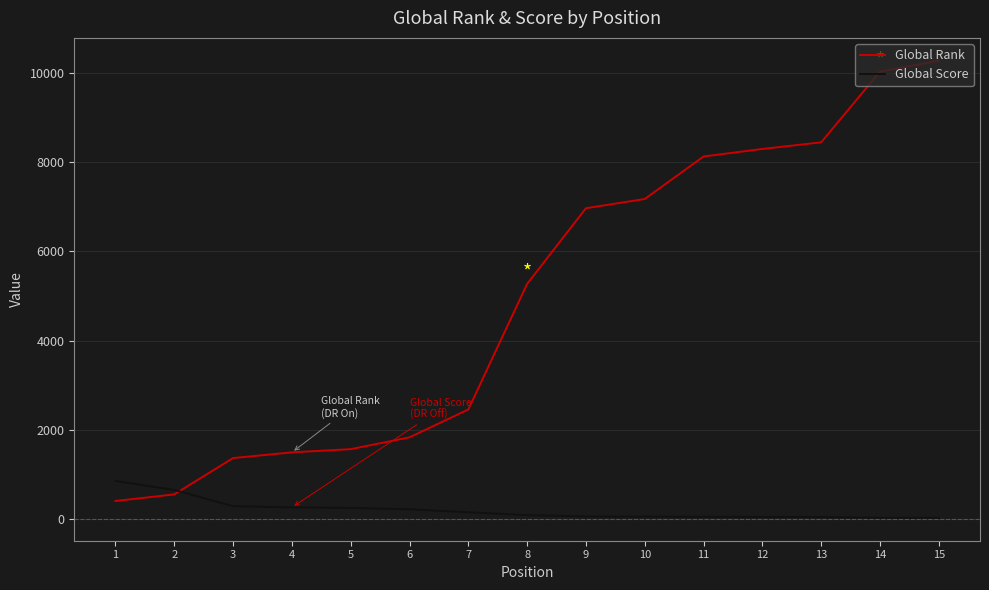

The value of Global Rank at 6 is 2759. True or false?

False